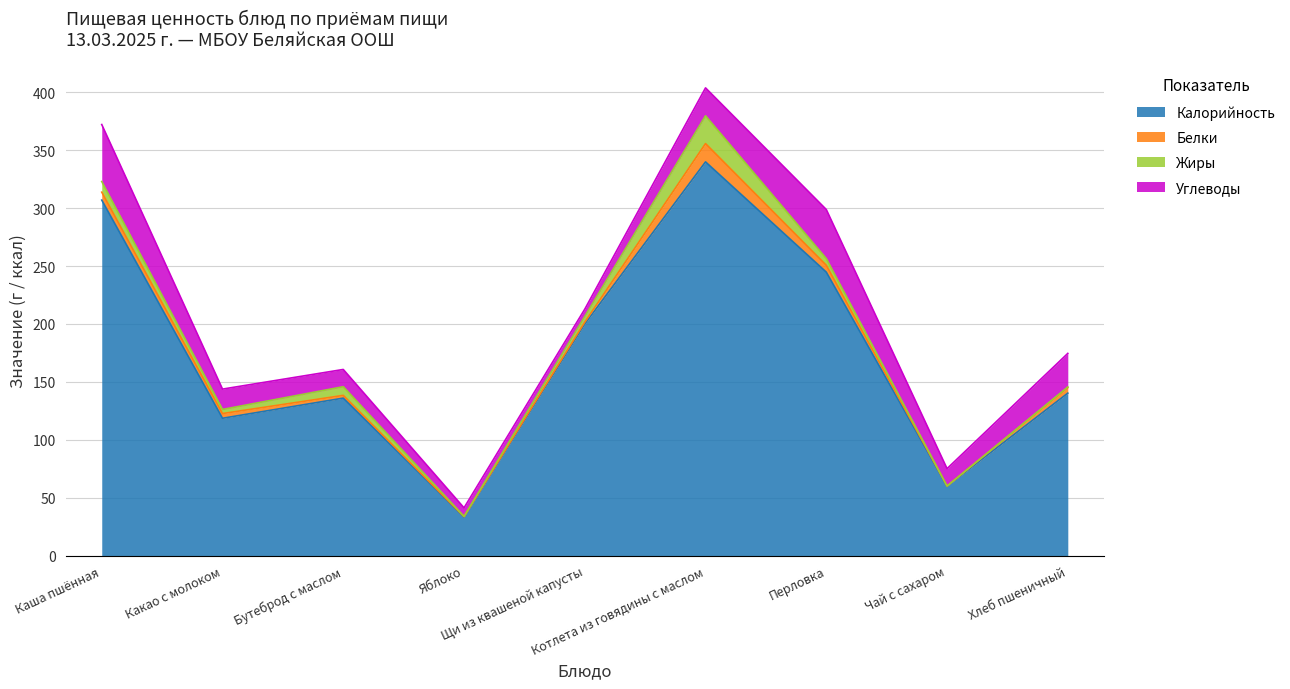

At how many categories does at least one series exceed 146?

4